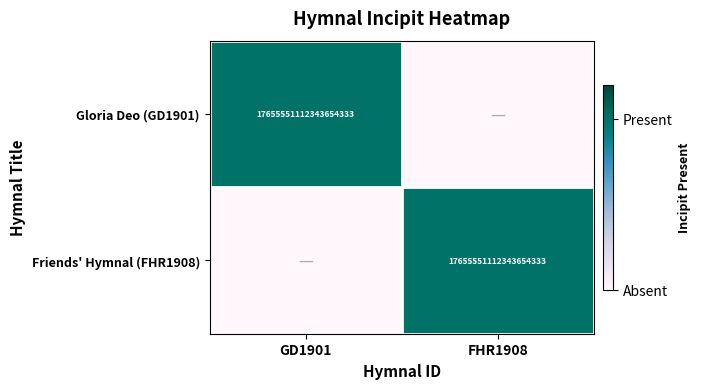

Between GD1901 and FHR1908, which is larger?

GD1901